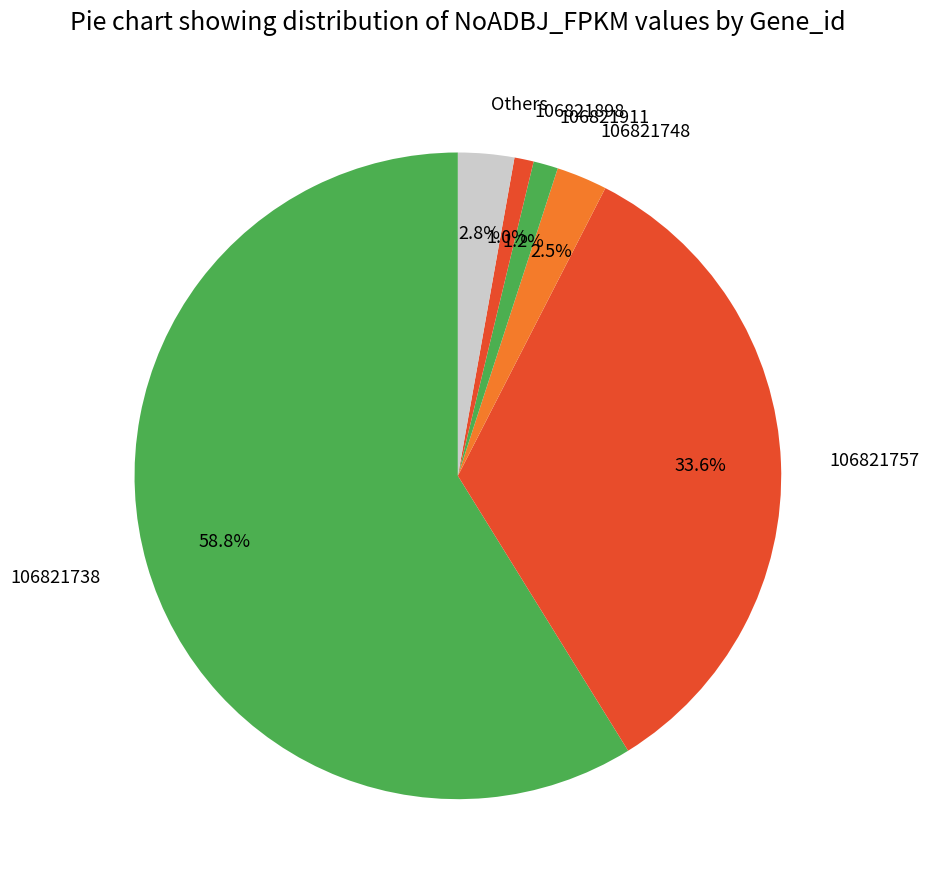

True or false: 106821757 accounts for 46% of the total.

False